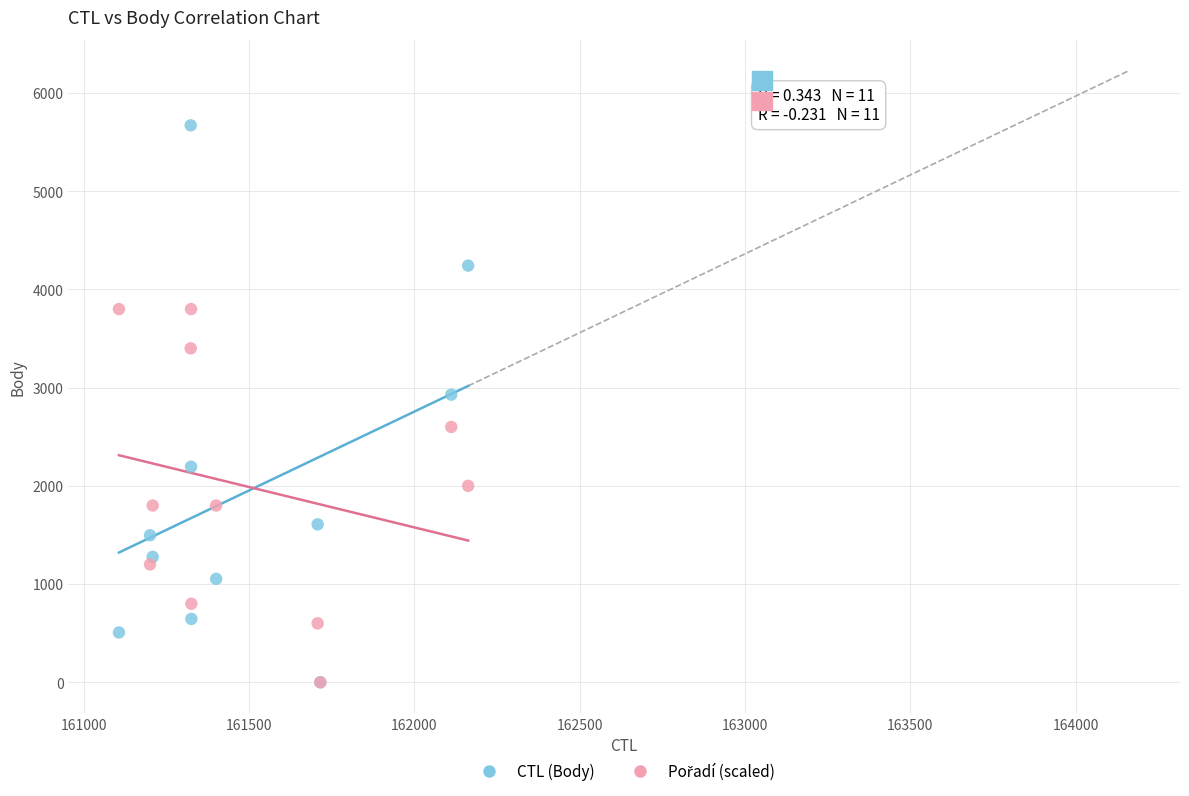

Across all series, what Y value is closest to 2835?

2929